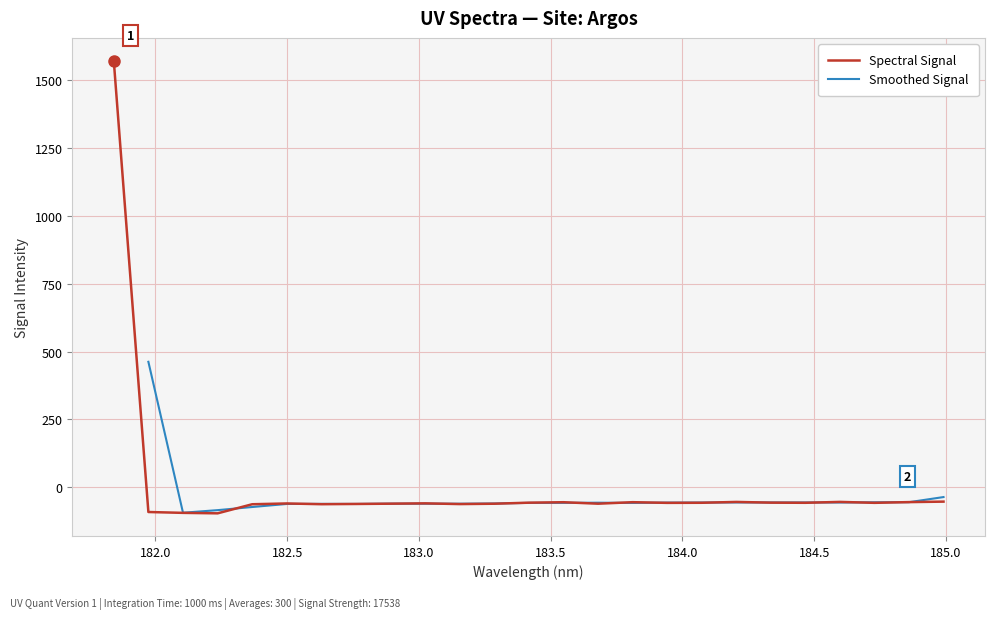

Where does the data first go above -56?

181.8418